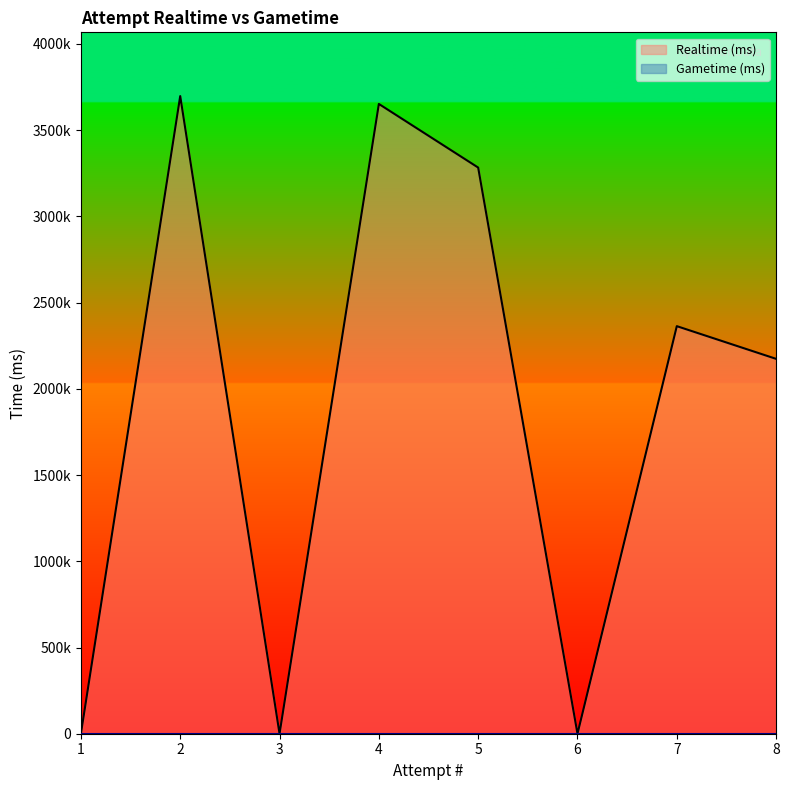

The value at 1 is 1299281. True or false?

False